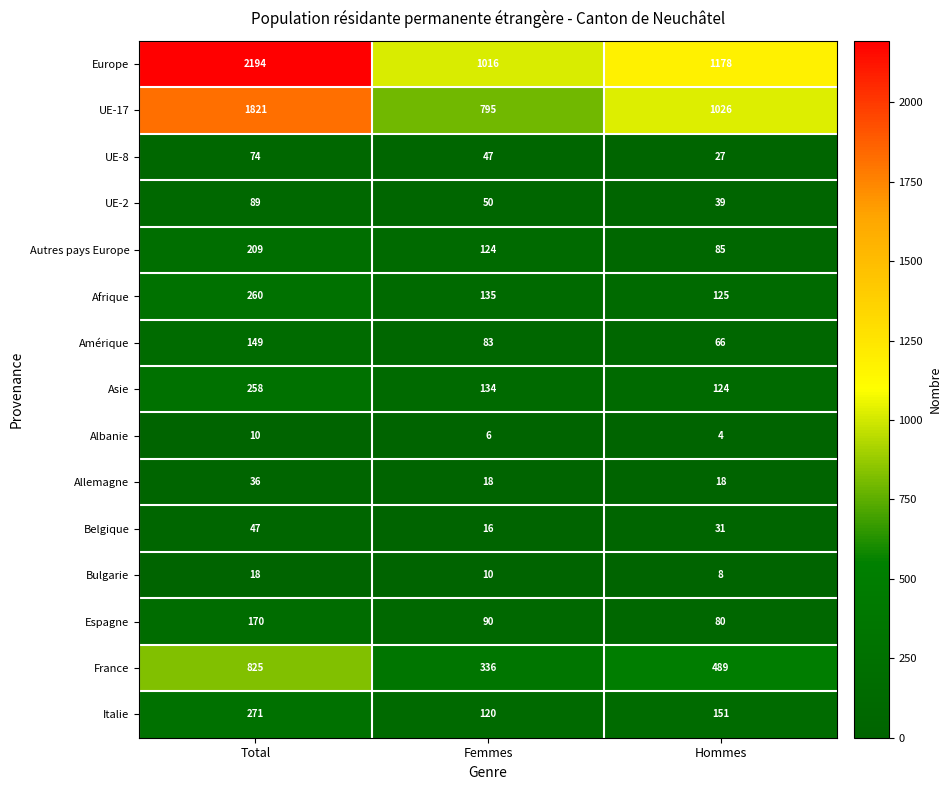

Rank the series by their maximum value, from lowest to highest.

Albanie, Bulgarie, Allemagne, Belgique, UE-8, UE-2, Amérique, Espagne, Autres pays Europe, Asie, Afrique, Italie, France, UE-17, Europe